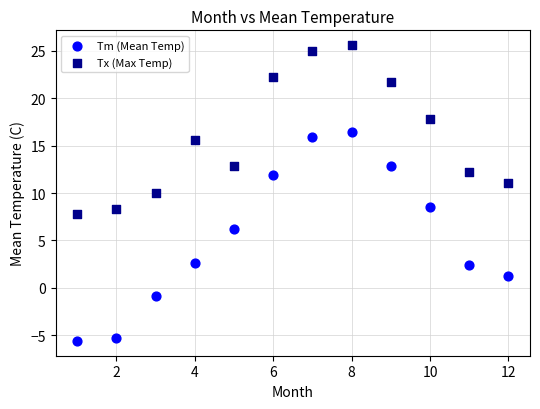

Which series has the largest Y range (max minus min)?

Tm (Mean Temp)